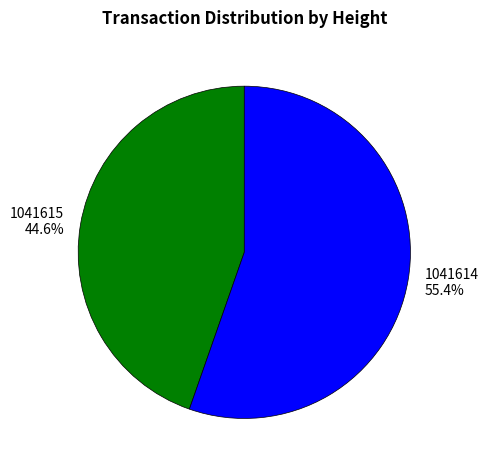

Which category has the smallest portion of the pie?

1041615